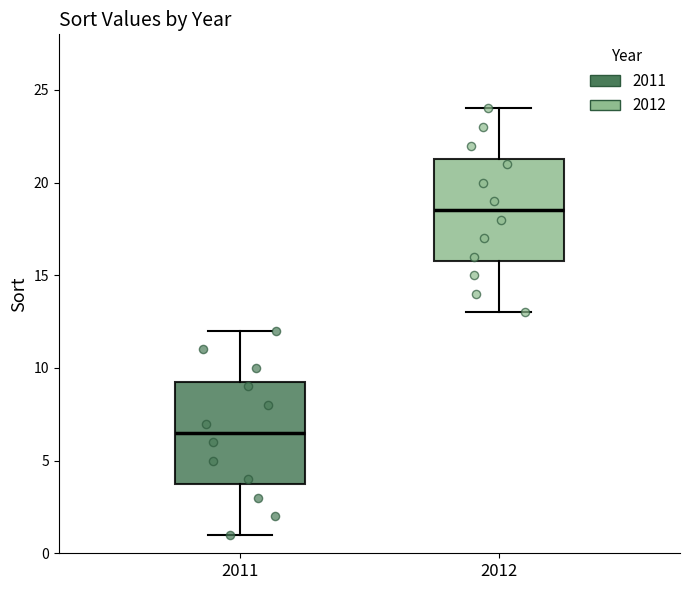

Which box has the lowest median line?

2011